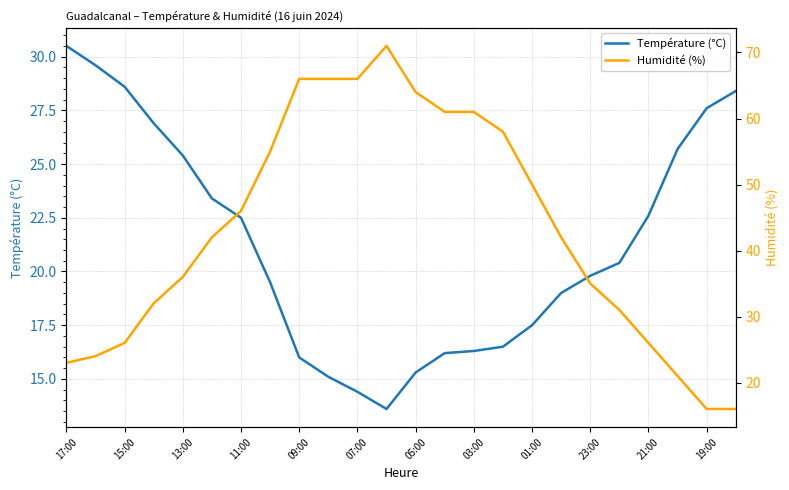

Which series ends up on top after the final intersection of Humidité (%) and Température (°C)?

Température (°C)